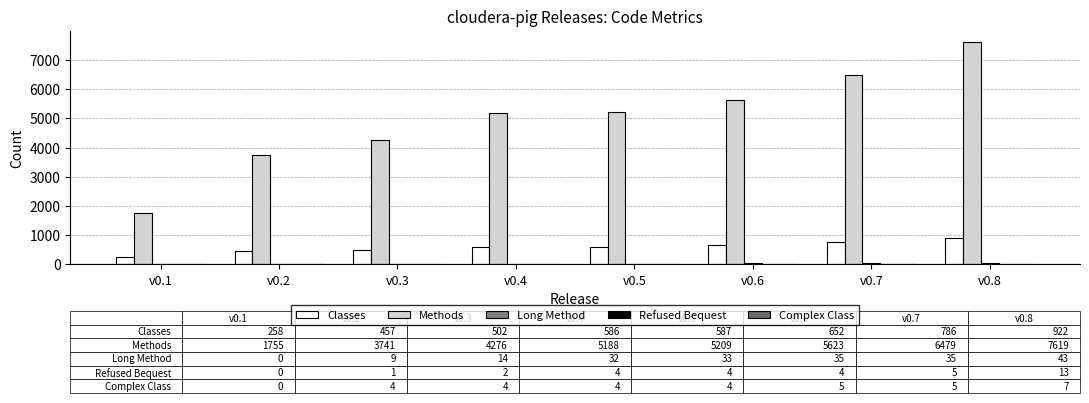

What is the difference between the highest and lowest values at v0.2?

3740